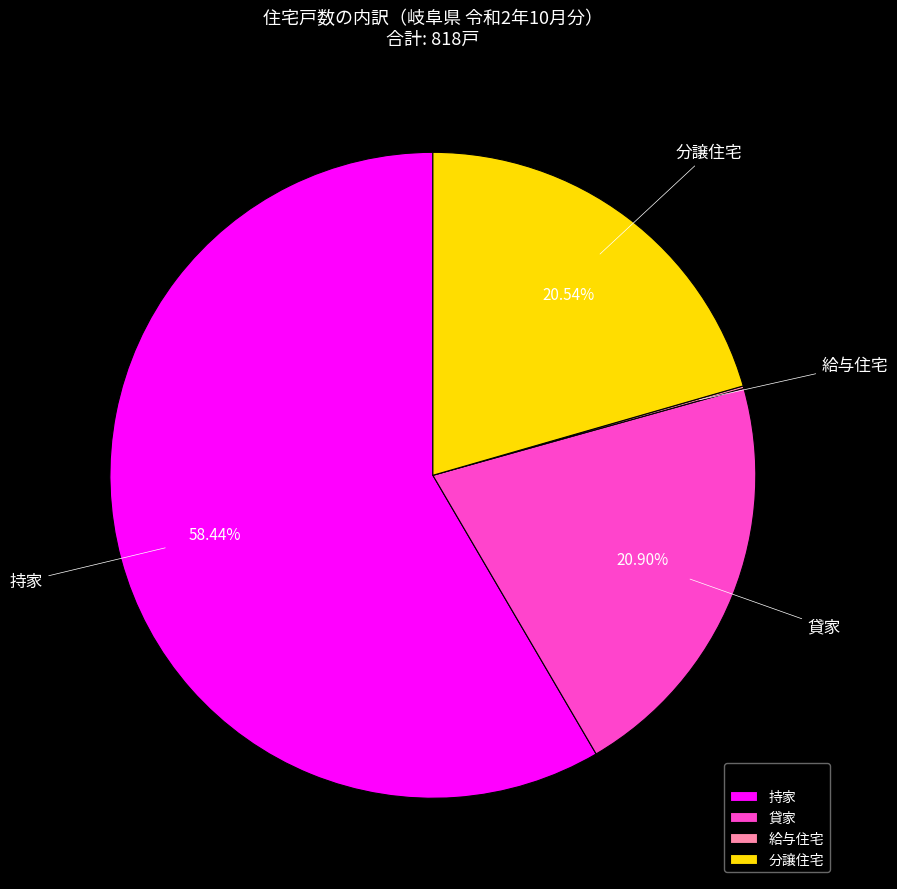

Which category has the biggest portion of the pie?

持家